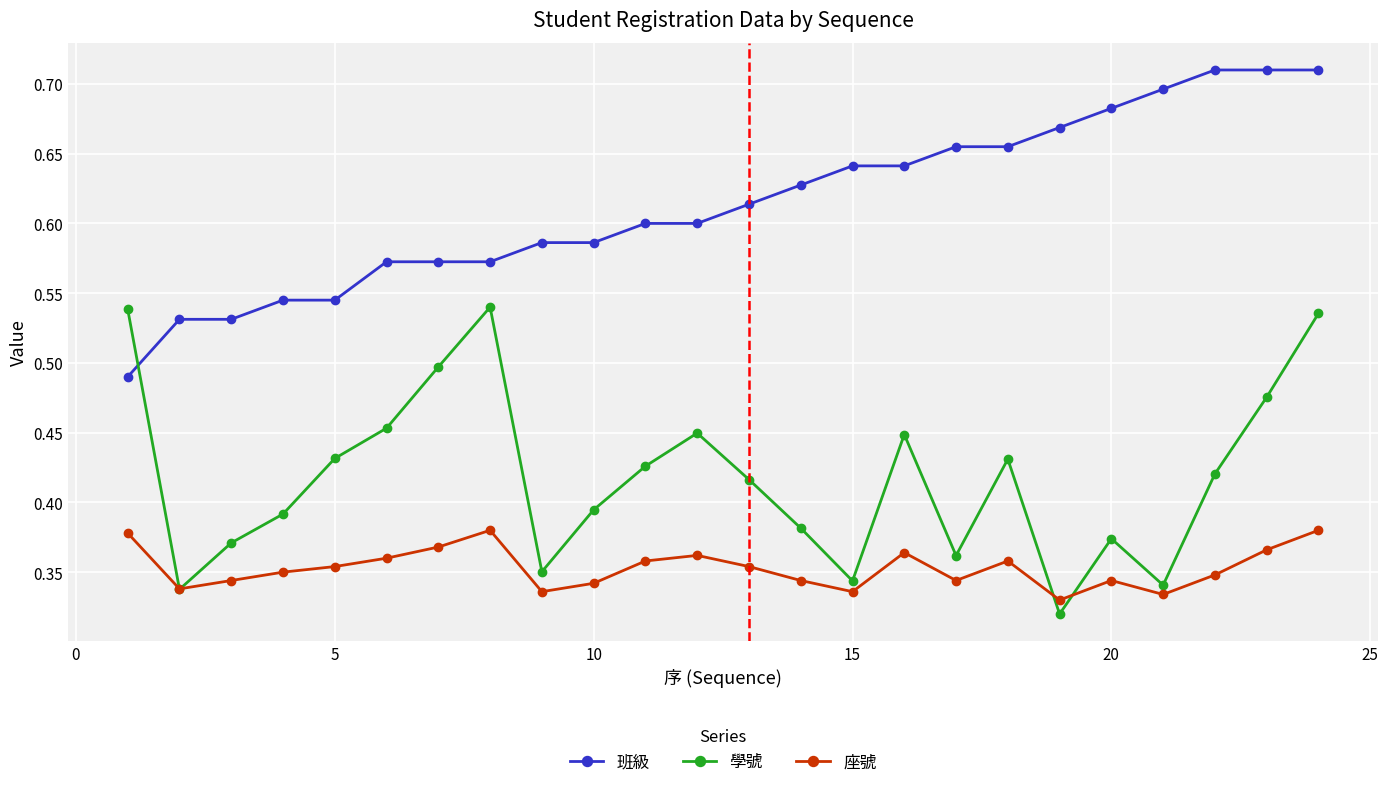

How many 座號 values are between 0 and 1?

24